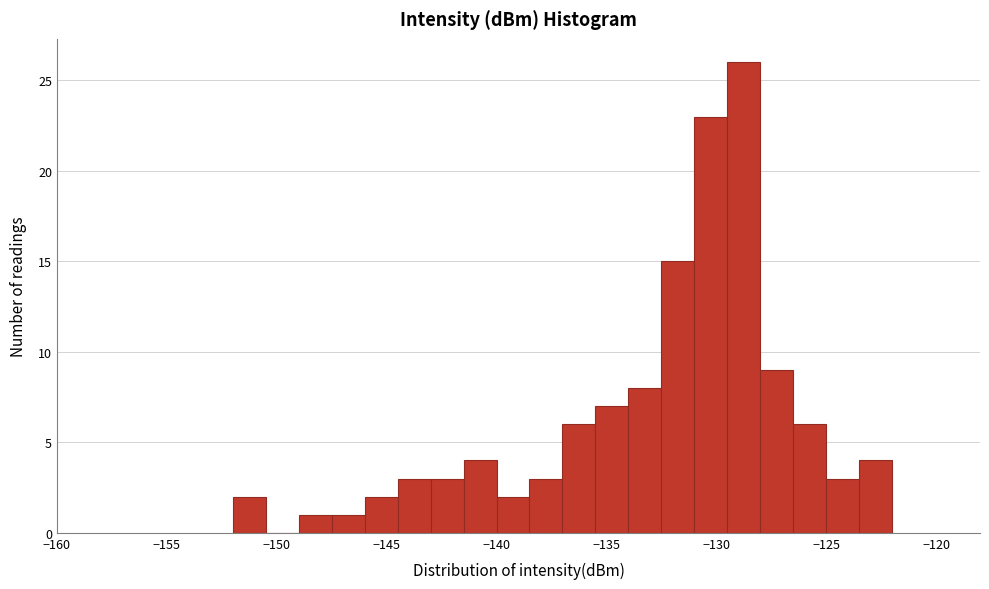

Read against the x-axis, roughly where is the centre of the tallest bar?

-128.5